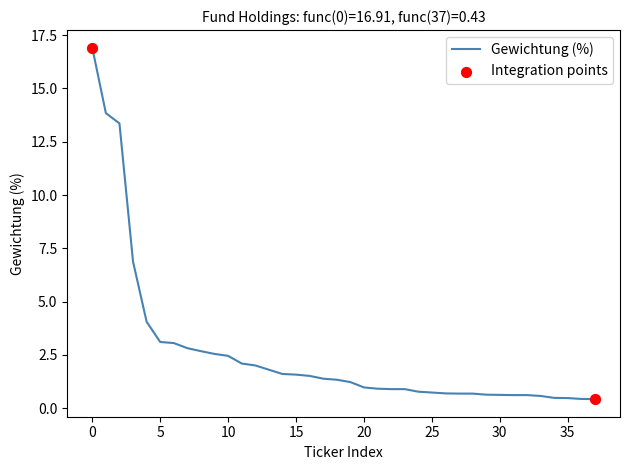

What is the greatest value displayed?

16.9